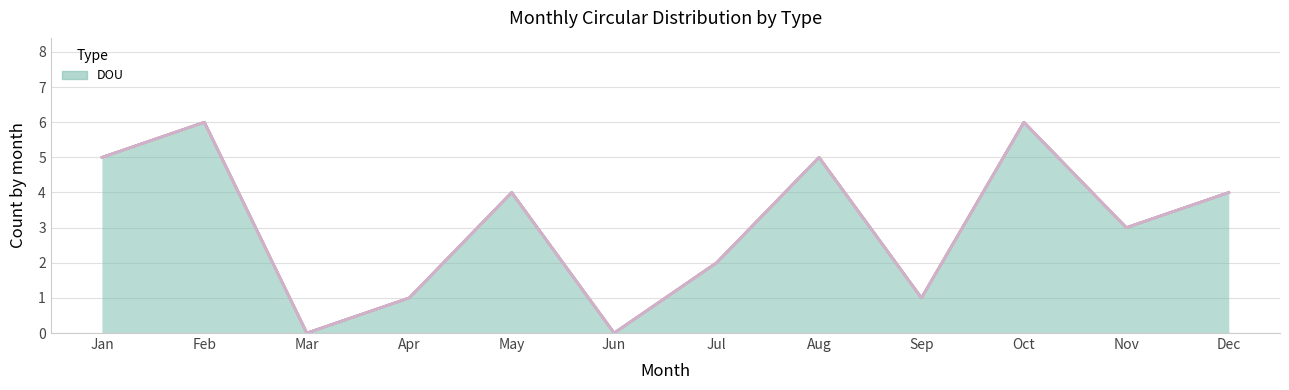

Does the chart have visible grid lines?

Yes